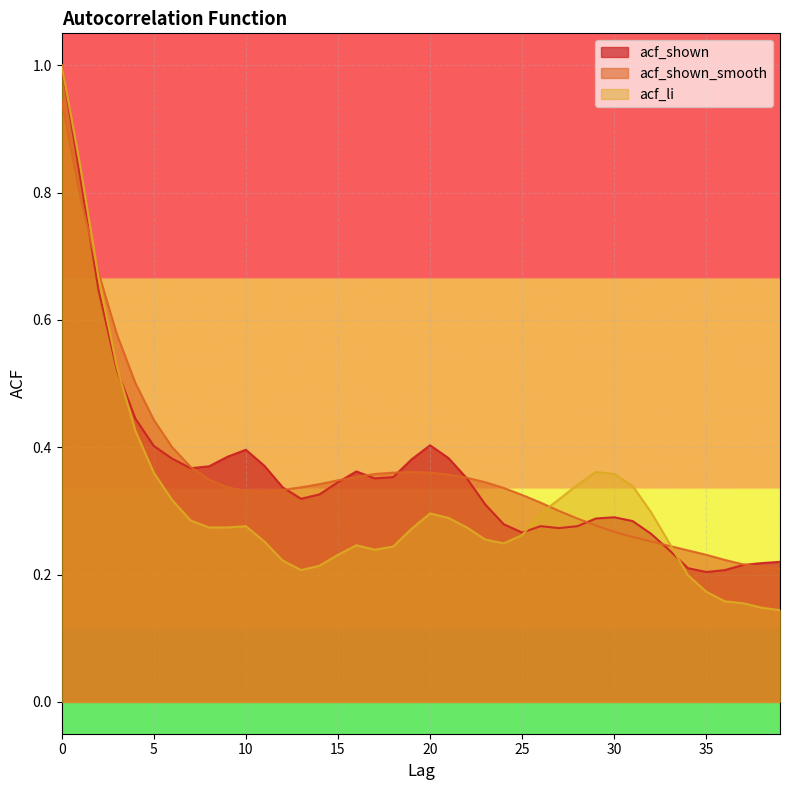

What is the difference between the acf_shown_smooth values at 28 and 21?

0.1